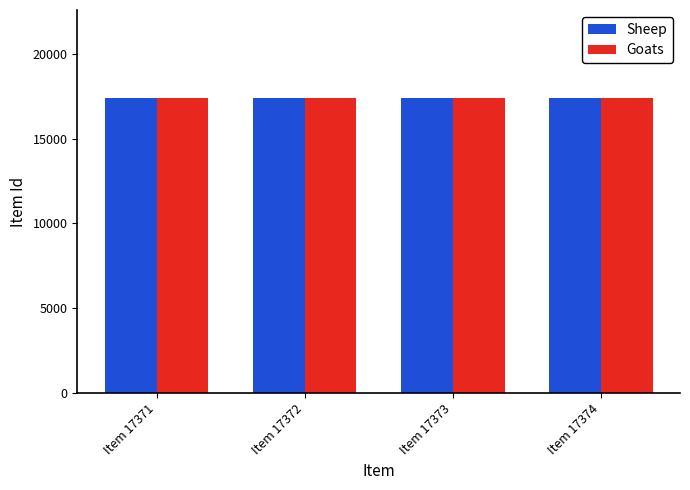

What is the lowest value of the Sheep series?

17371